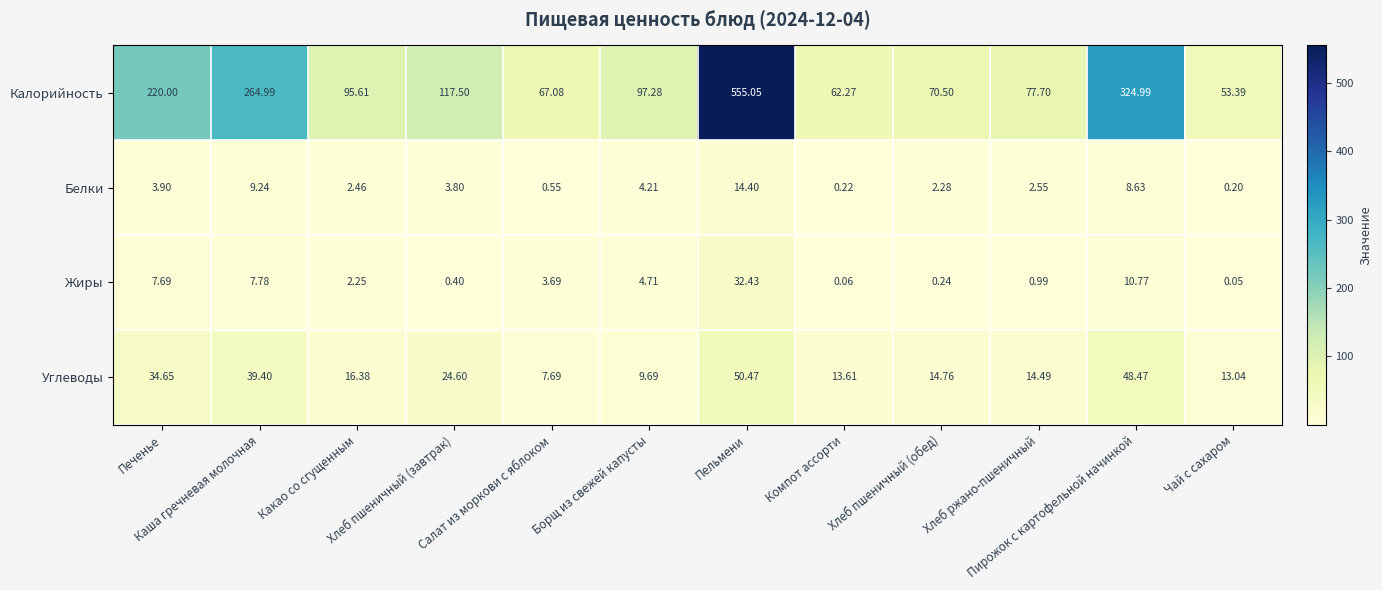

List the series in order of their peak value, lowest first.

Белки, Жиры, Углеводы, Калорийность